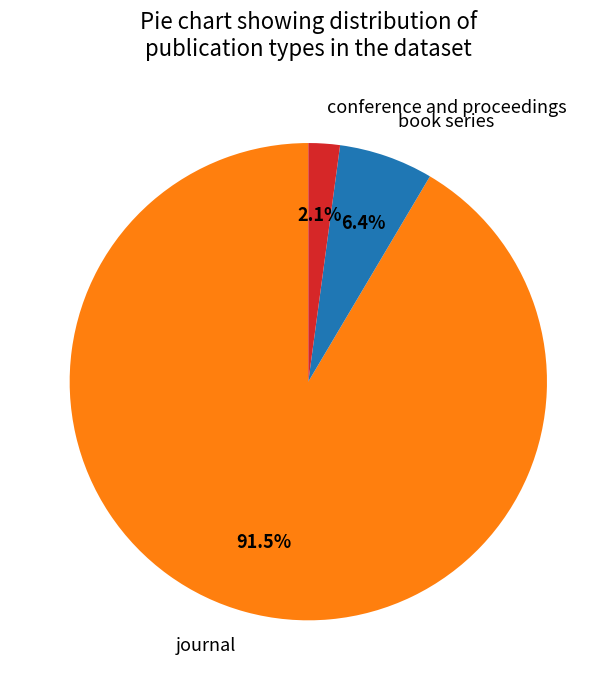

How many segments does this pie chart have?

3